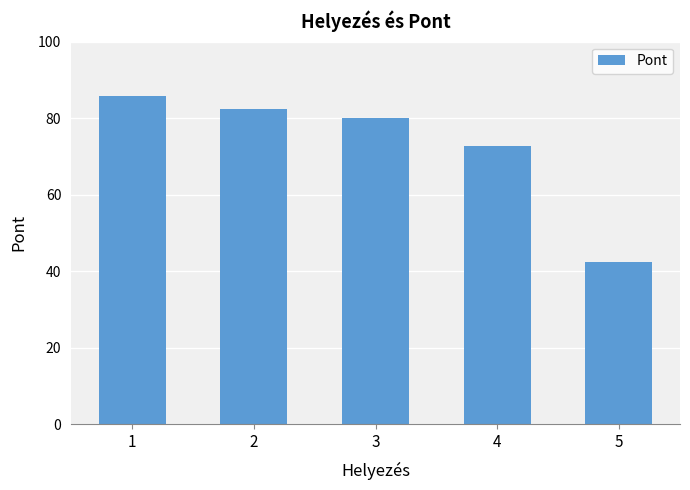

What is the sum of all values?

363.5